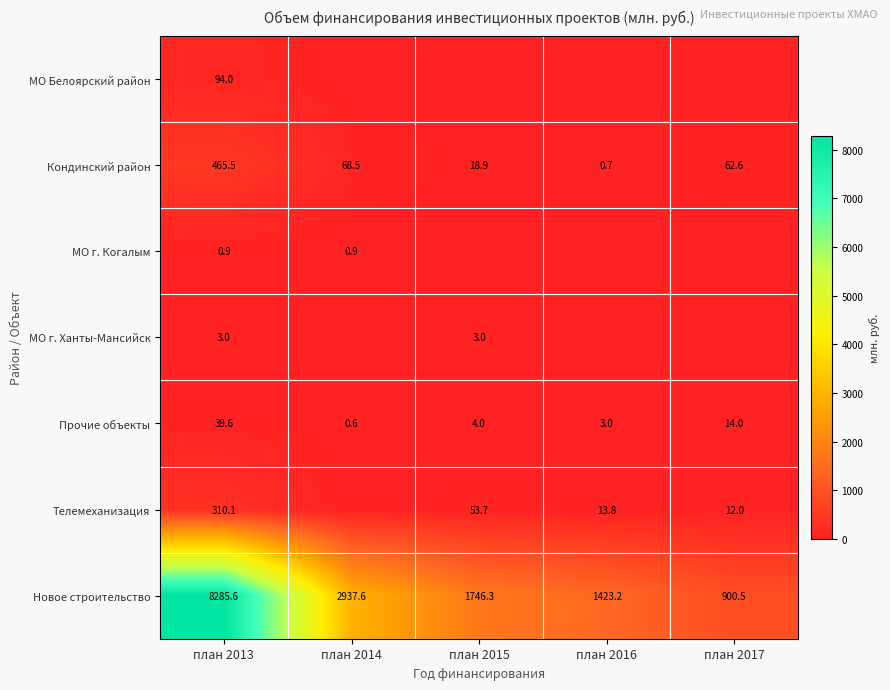

What is the minimum value for Кондинский район?

0.7